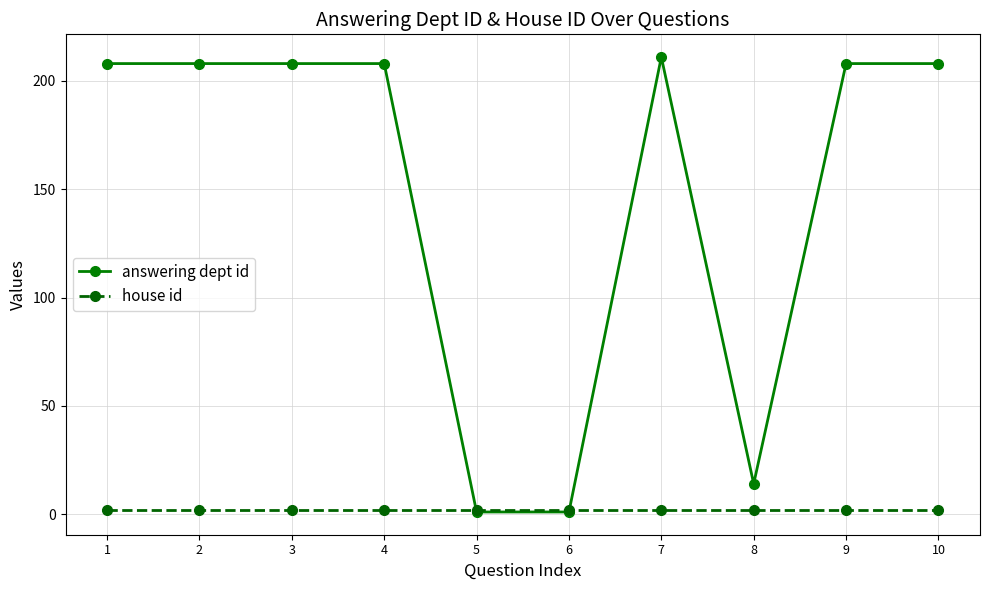

Which series has the largest total across all categories?

answering dept id